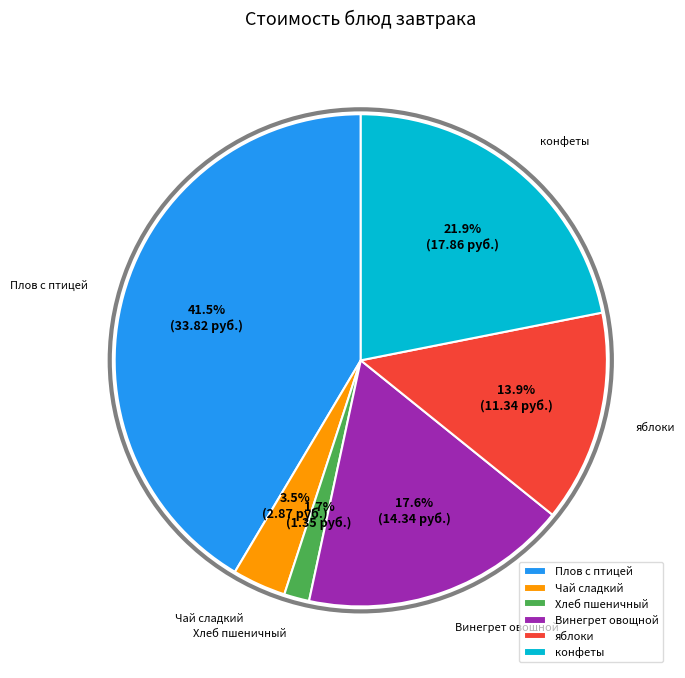

What is the smallest slice in the pie chart?

Хлеб пшеничный